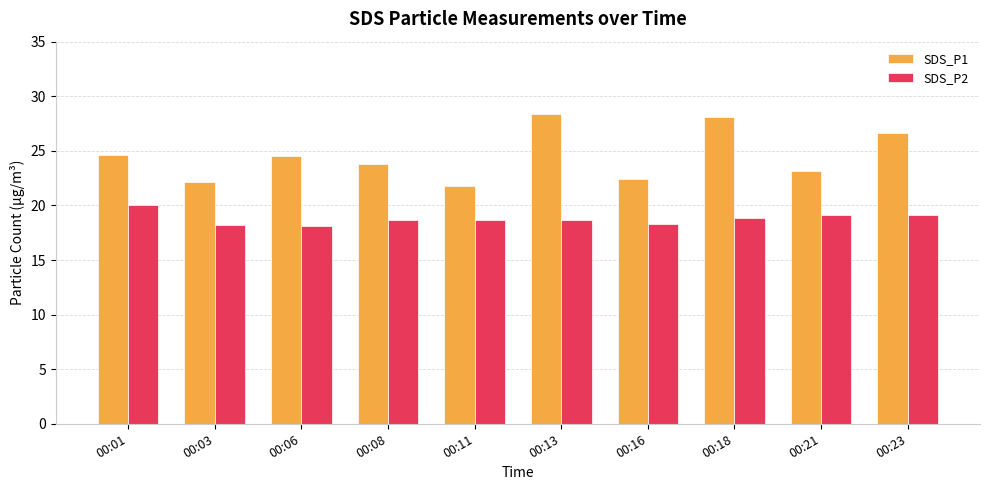

How many series are shown in this chart?

2